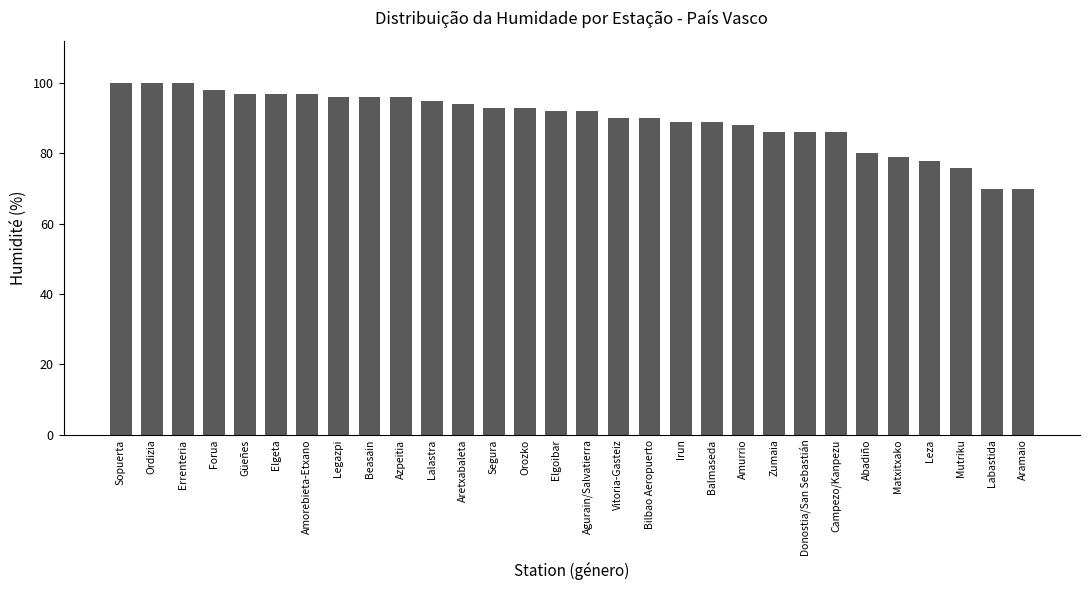

Reading left to right, transcribe all the data shown in this chart.

Sopuerta=100	Ordizia=100	Errenteria=100	Forua=98	Güeñes=97	Elgeta=97	Amorebieta-Etxano=97	Legazpi=96	Beasain=96	Azpeitia=96	Lalastra=95	Aretxabaleta=94	Segura=93	Orozko=93	Elgoibar=92	Agurain/Salvatierra=92	Vitoria-Gasteiz=90	Bilbao Aeropuerto=90	Irun=89	Balmaseda=89	Amurrio=88	Zumaia=86	Donostia/San Sebastián=86	Campezo/Kanpezu=86	Abadiño=80	Matxitxako=79	Leza=78	Mutriku=76	Labastida=70	Aramaio=70